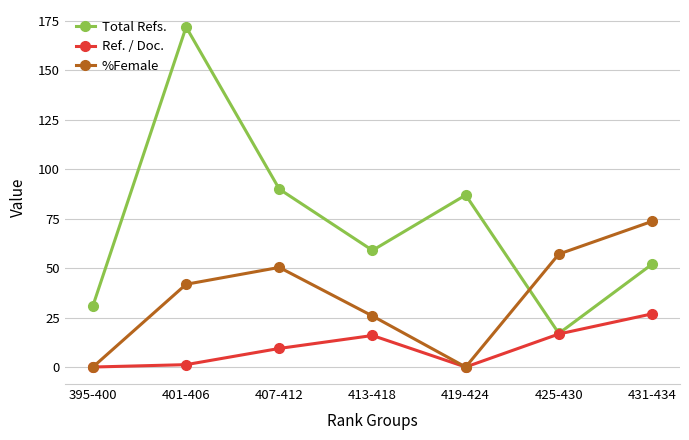

What position from the right is 395-400?

7